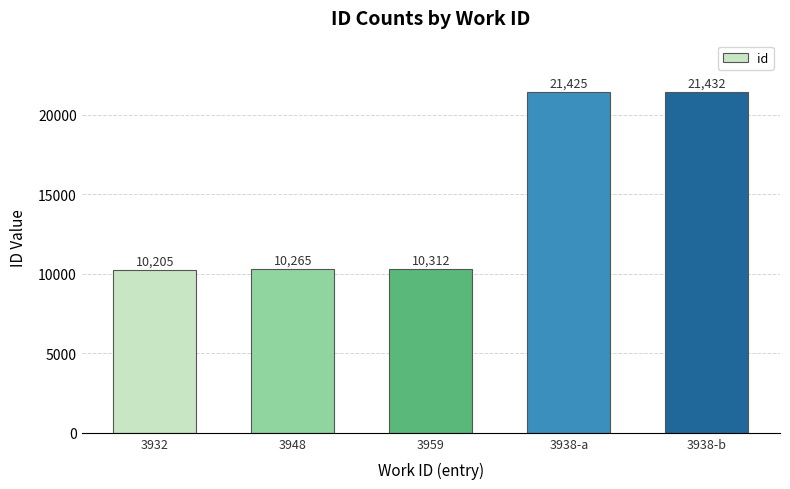

What is the label of the 1st bar from the left?

3932